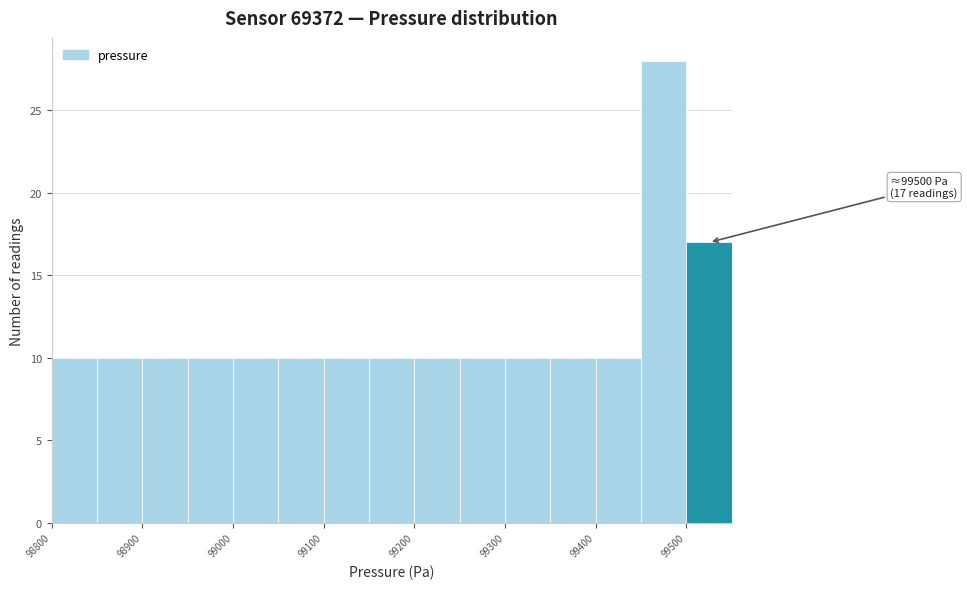

Which range on the x-axis has the tallest bar?

99450 to 99500